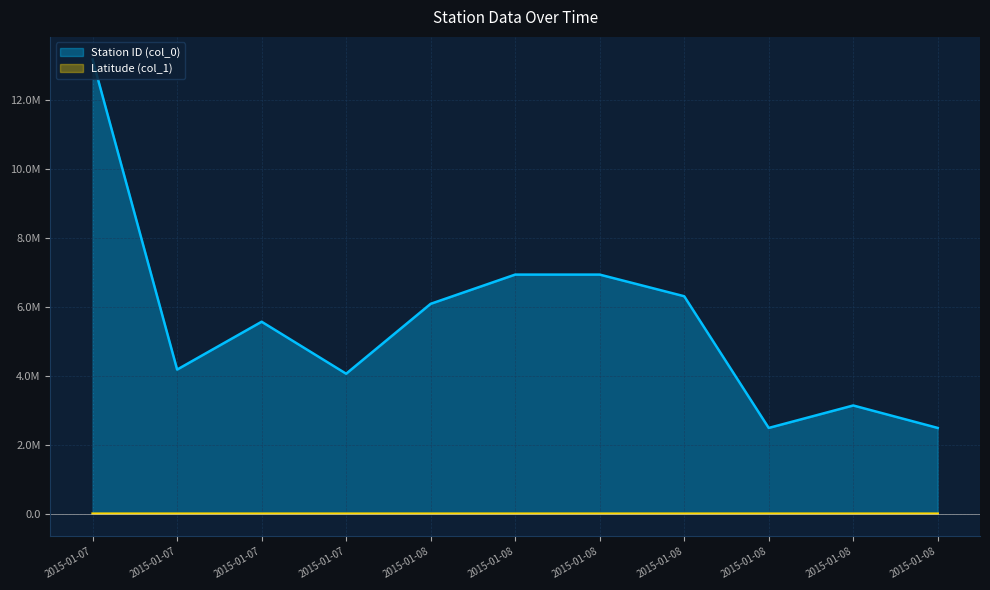

Rank the categories by Station ID (col_0) value from lowest to highest.

2015-01-08, 2015-01-08, 2015-01-08, 2015-01-07, 2015-01-07, 2015-01-07, 2015-01-08, 2015-01-08, 2015-01-08, 2015-01-08, 2015-01-07